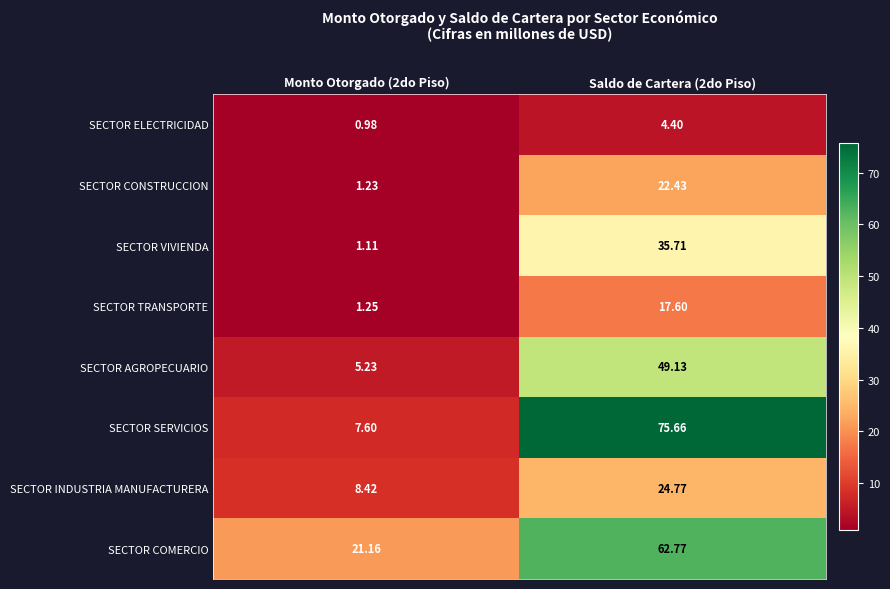

Which series changed the most between Monto Otorgado (2do Piso) and Saldo de Cartera (2do Piso)?

SECTOR SERVICIOS